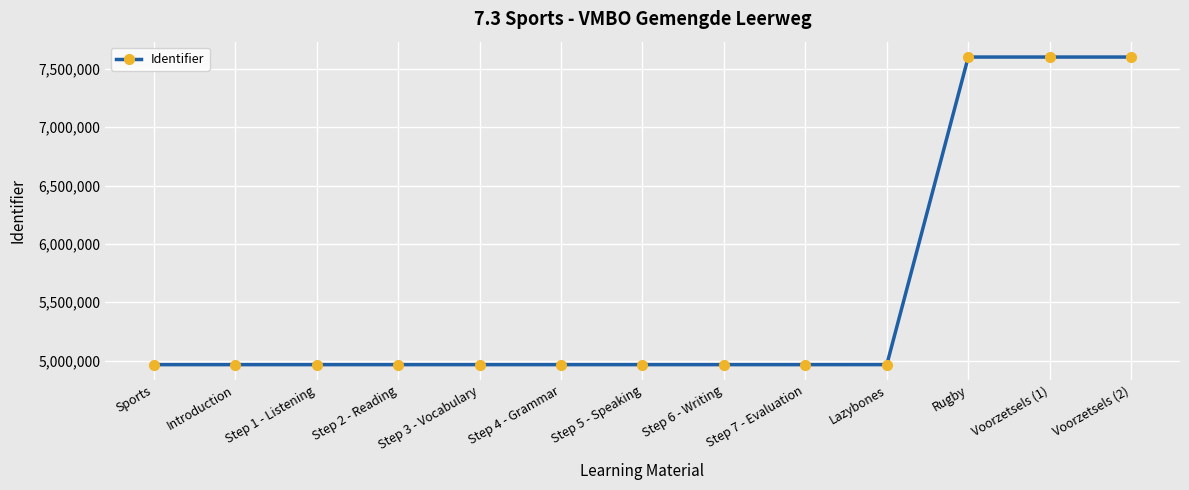

What is the label of the 8th point from the left?

Step 6 - Writing